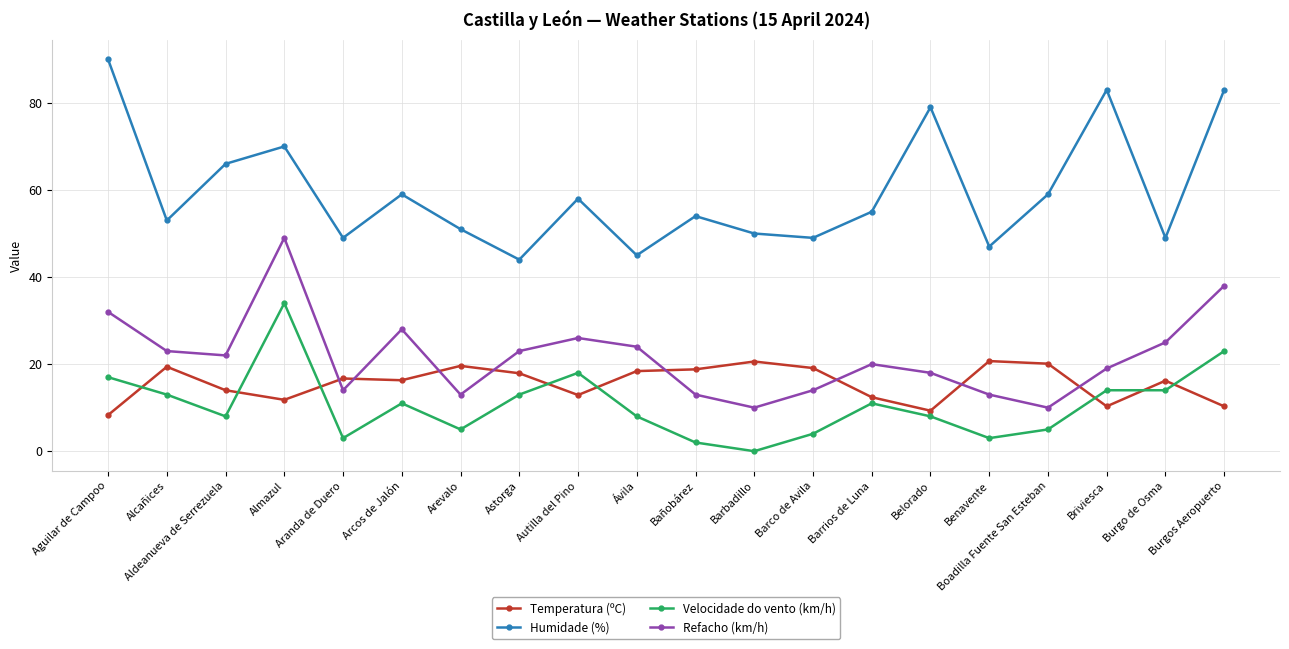

True or false: Refacho (km/h) has more than 0 points higher than both neighbors.

True